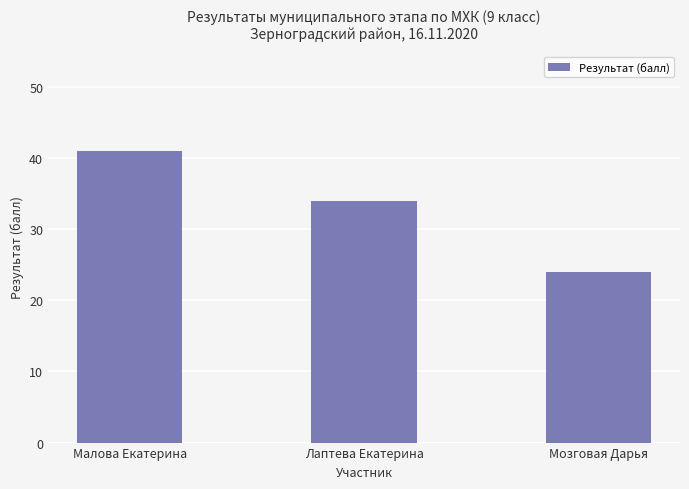

How many values are below 34?

1